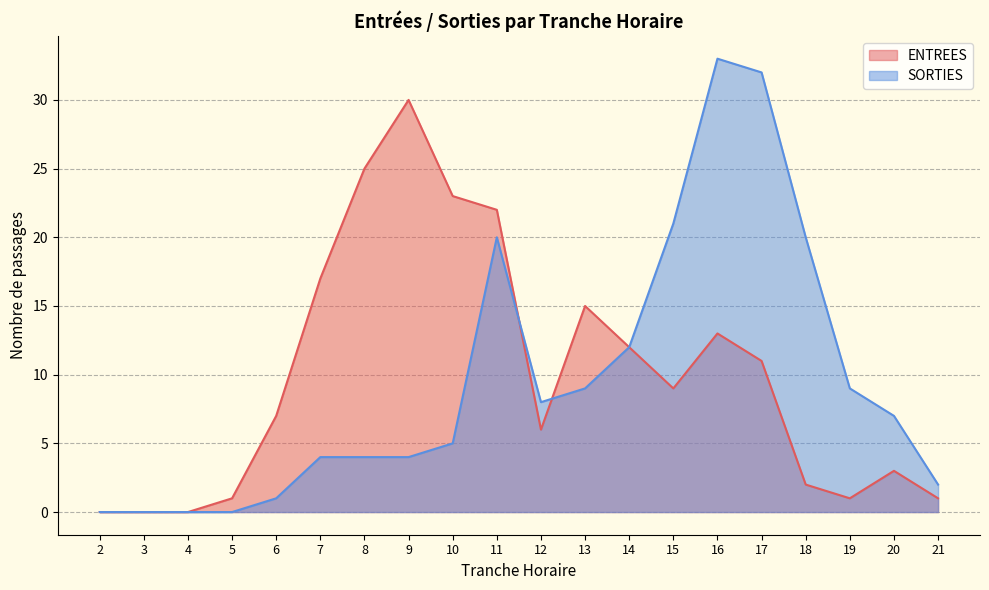

Between which two adjacent categories do ENTREES and SORTIES first intersect?

11 and 12